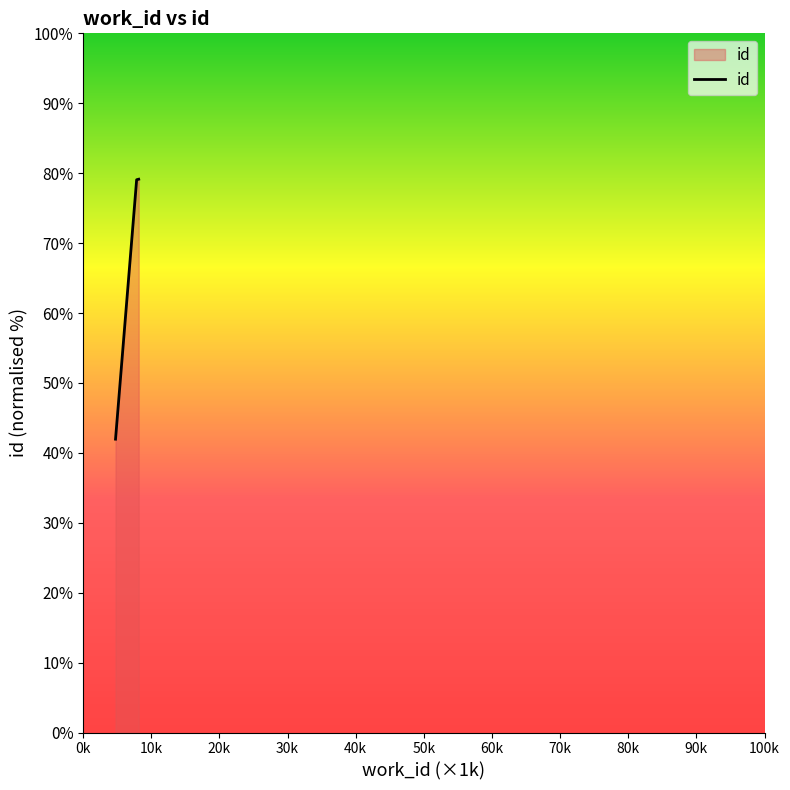

Reading left to right, list all the values displayed in this chart.

42.0	79.1	79.1